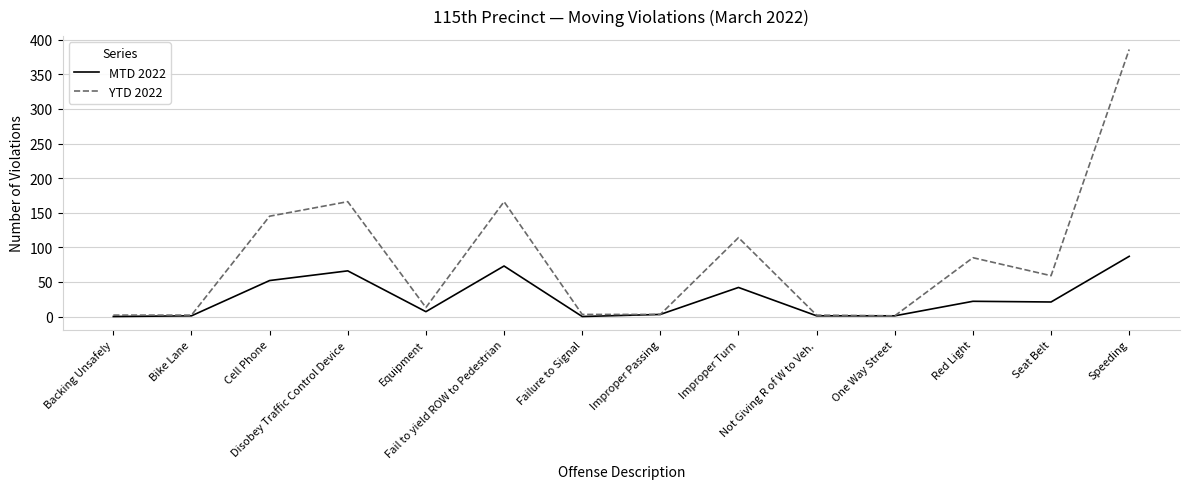

What is the difference between the YTD 2022 values at One Way Street and Fail to yield ROW to Pedestrian?

165